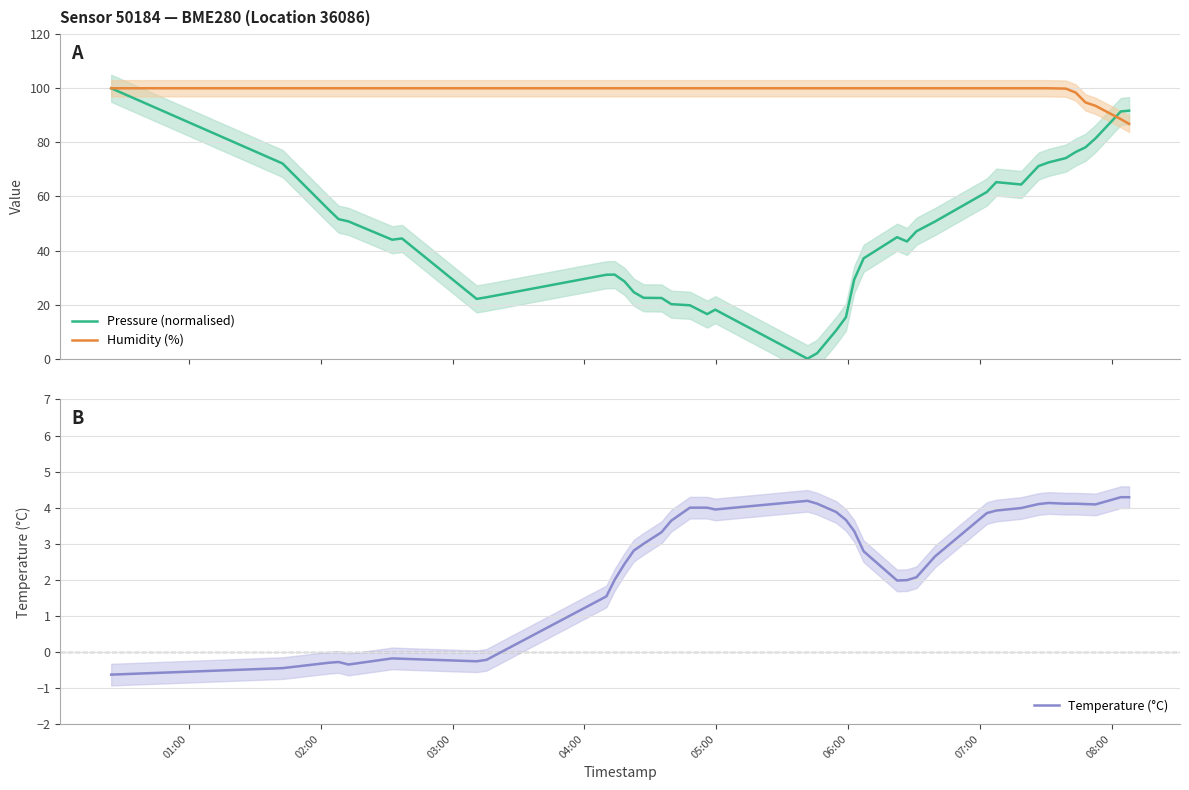

List the series in order of their peak value, lowest first.

Temperature (°C), Pressure (normalised), Humidity (%)